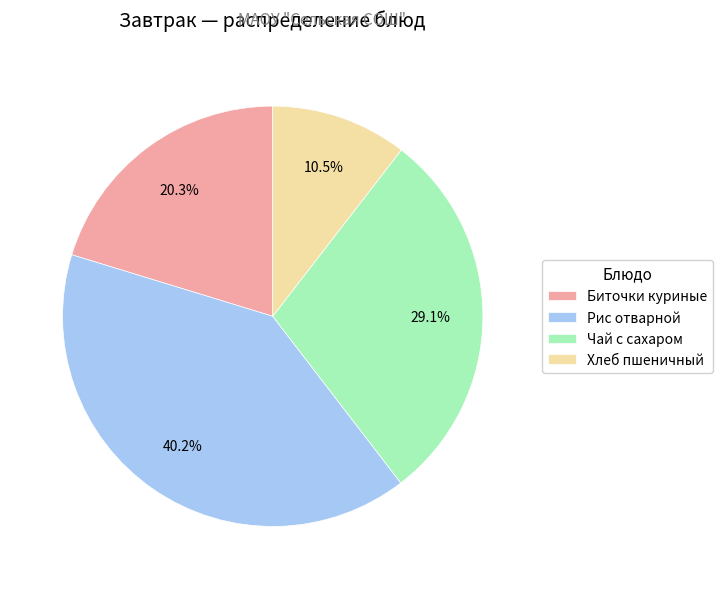

What is the ratio of the value at Хлеб пшеничный to the value at Биточки куриные?

0.5